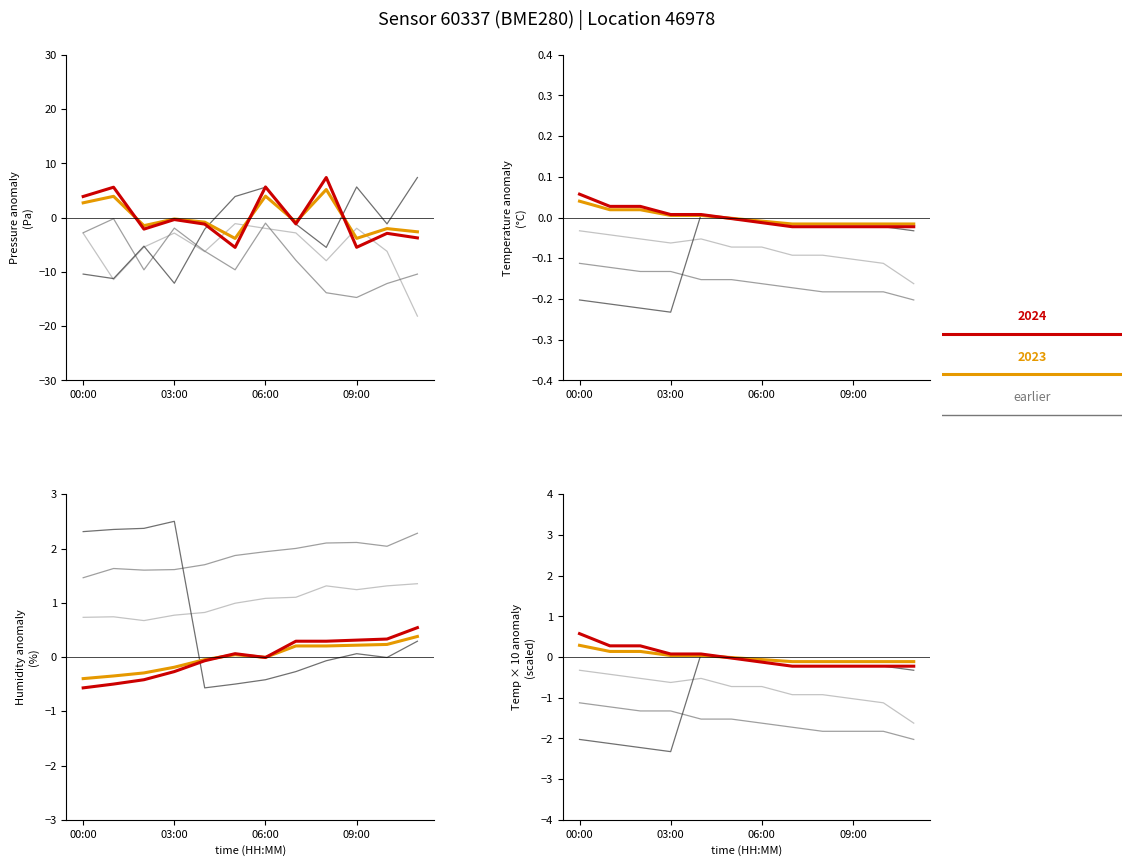

The temperature series shows 0.0 at 04:00. True or false?

False